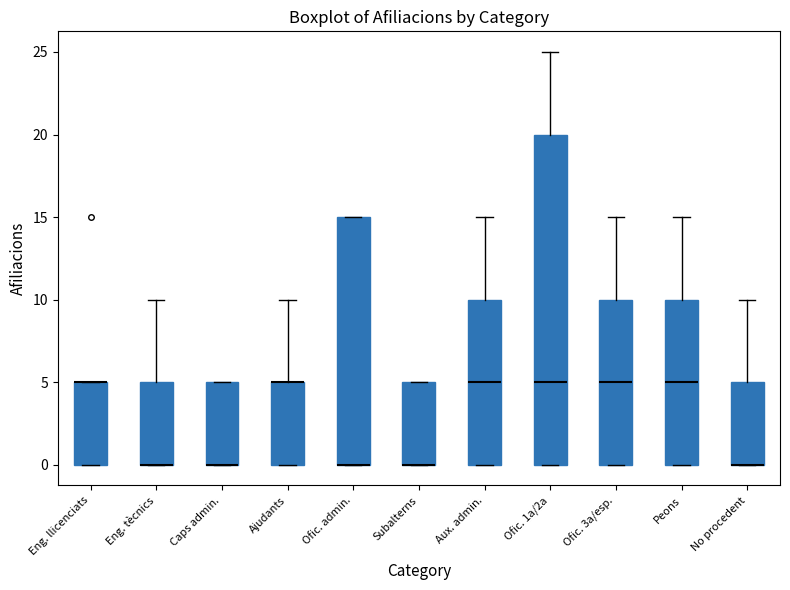

Comparing the boxes themselves (not the whiskers), which one is the tallest?

Ofic. 1a/2a